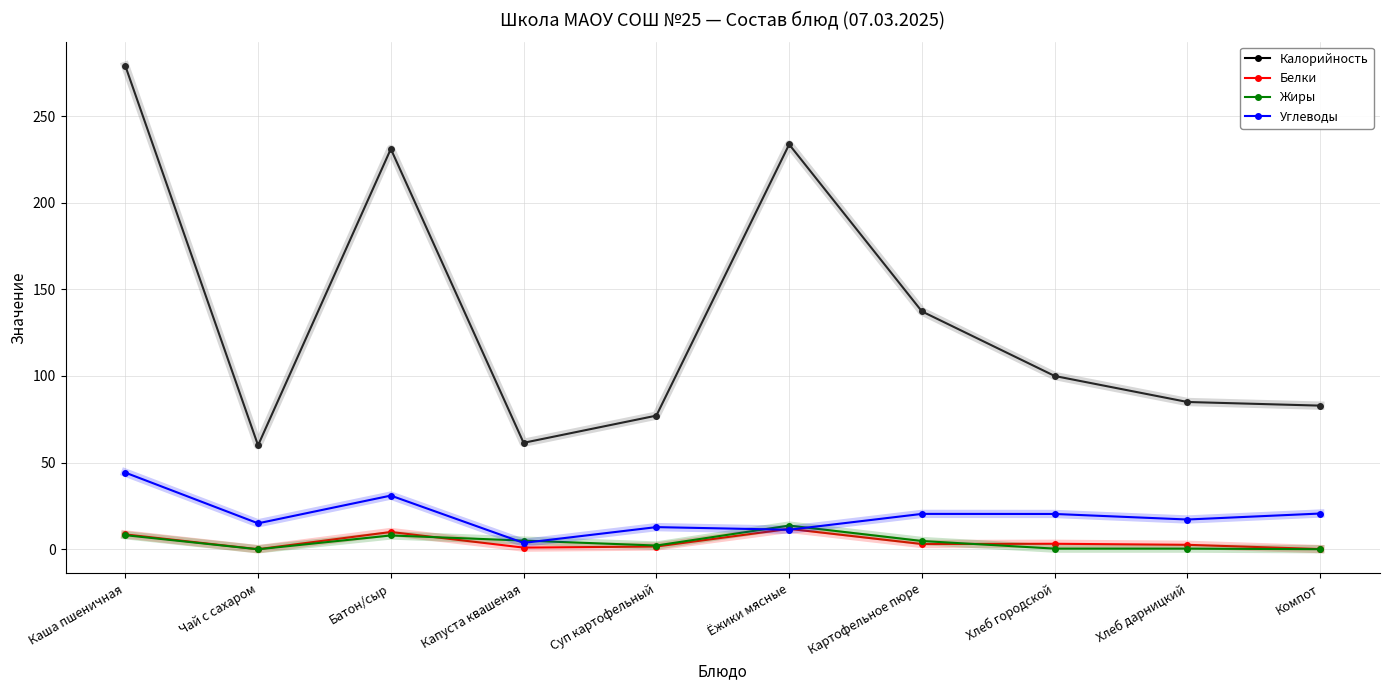

What is the average value of the Калорийность series?

134.7